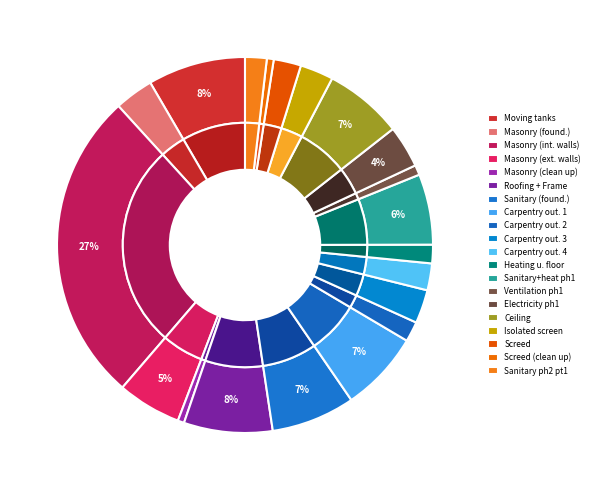

Which has a higher value, Electricity phase 1 or Sanitary + heating phase 1?

Sanitary + heating phase 1